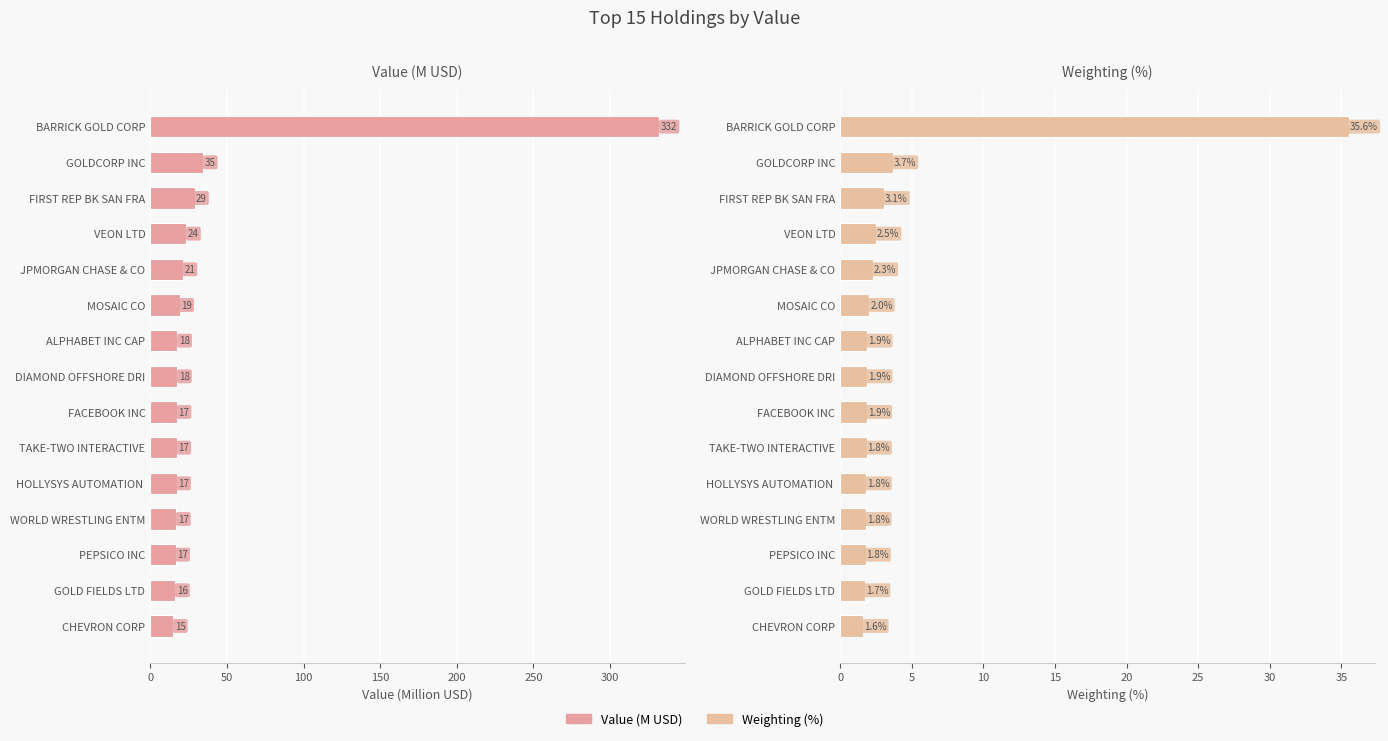

True or false: Value (M USD) has a value of 14.7 at GOLDCORP INC.

False